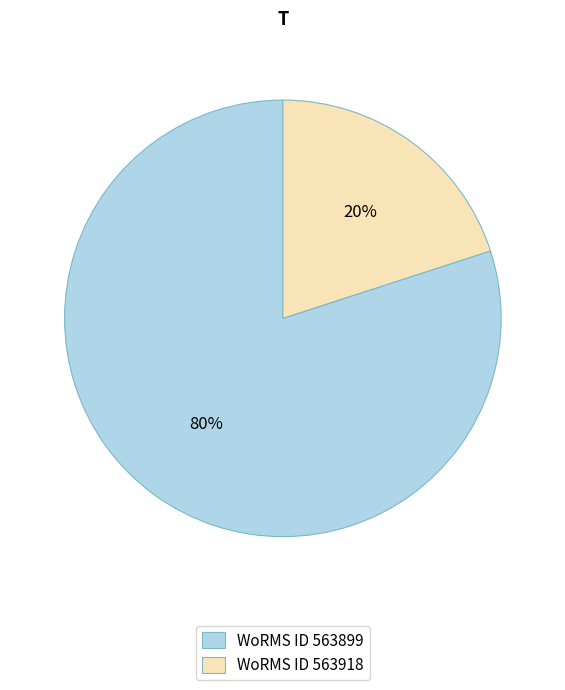

Combined, do WoRMS ID 563899 and WoRMS ID 563918 account for over 50%?

Yes